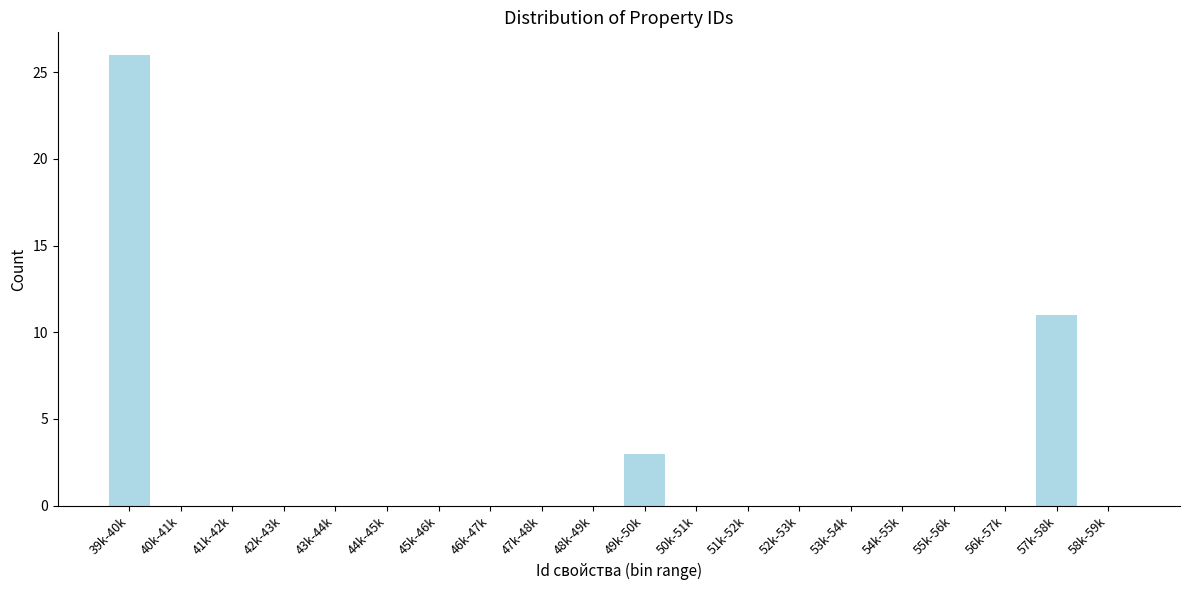

Reading left to right, what are all the values shown in this chart?

39k-40k=26	40k-41k=0	41k-42k=0	42k-43k=0	43k-44k=0	44k-45k=0	45k-46k=0	46k-47k=0	47k-48k=0	48k-49k=0	49k-50k=3	50k-51k=0	51k-52k=0	52k-53k=0	53k-54k=0	54k-55k=0	55k-56k=0	56k-57k=0	57k-58k=11	58k-59k=0